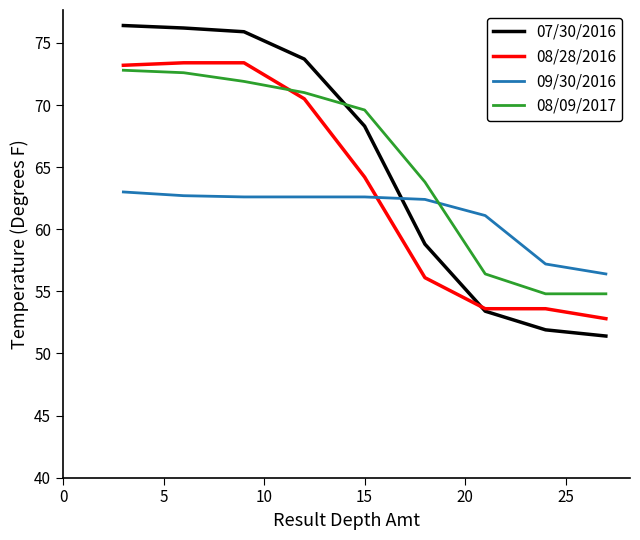

After their last crossing, which series has the higher values: 09/30/2016 or 08/09/2017?

09/30/2016